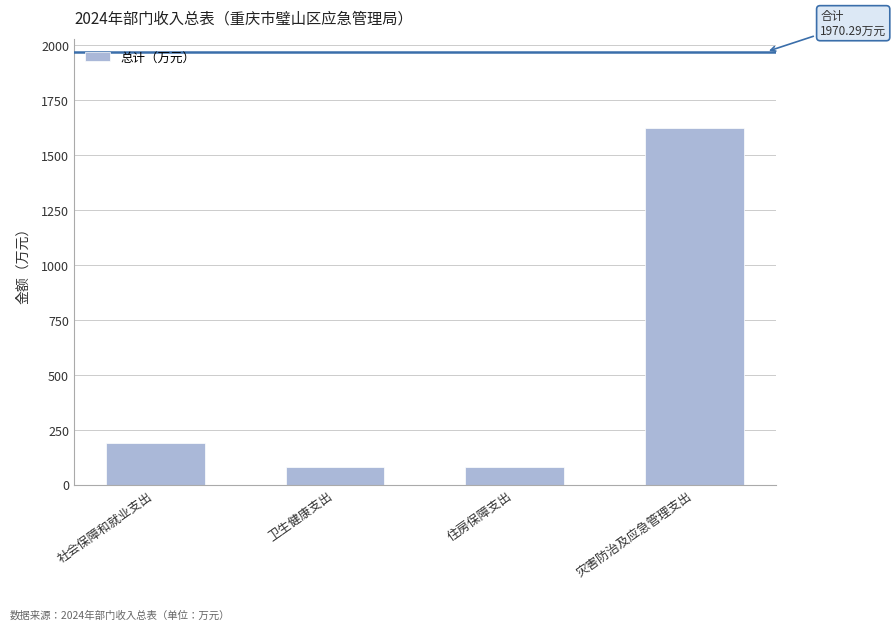

What is the average value?

492.6